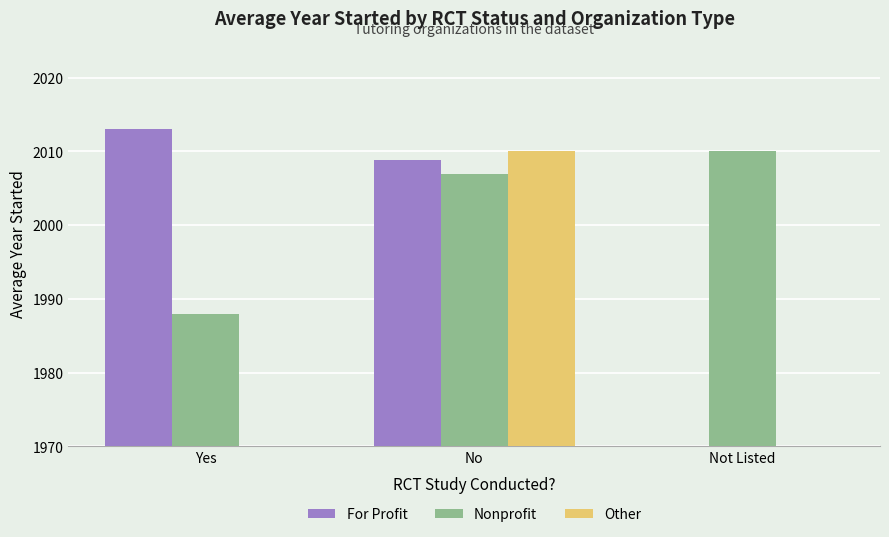

How many groups of bars are there?

3